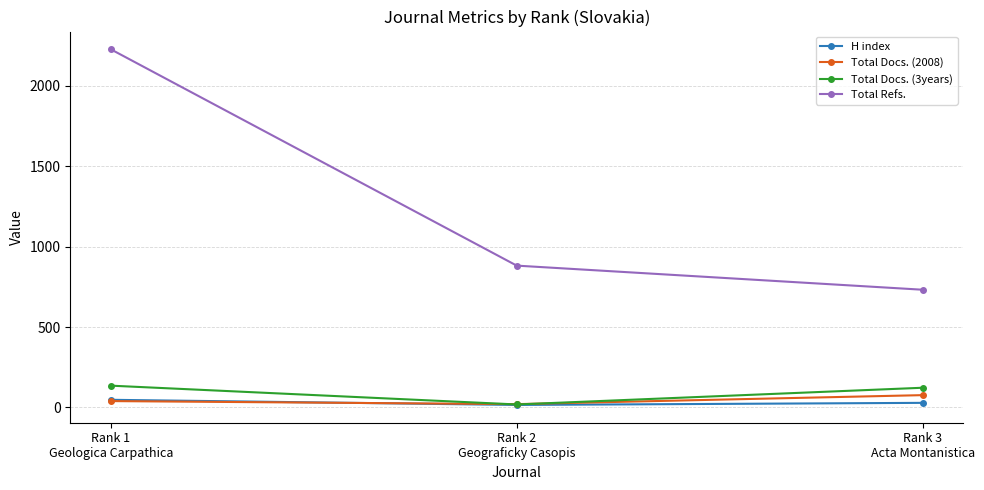

Which series has the widest spread of values?

Total Refs.